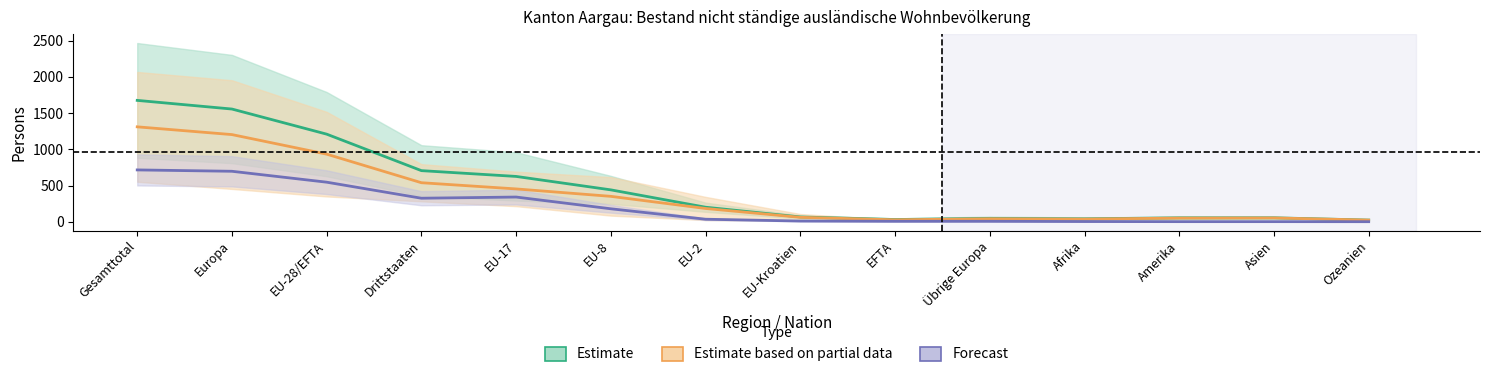

How many lines are shown in the chart?

3